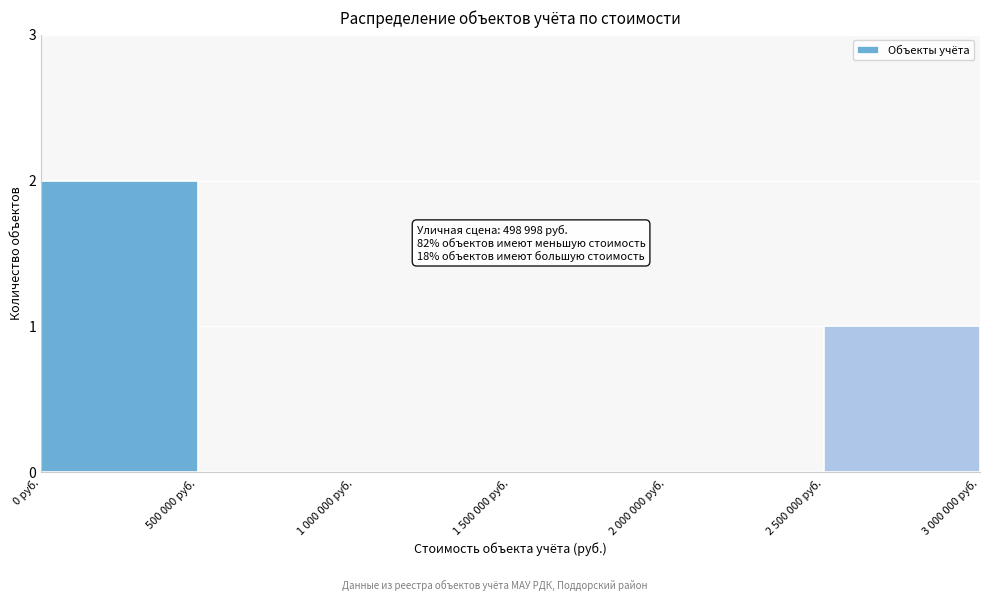

Reading left to right, list all the values displayed in this chart.

0 руб.=2	500 000 руб.=0	1 000 000 руб.=0	1 500 000 руб.=0	2 000 000 руб.=0	2 500 000 руб.=1